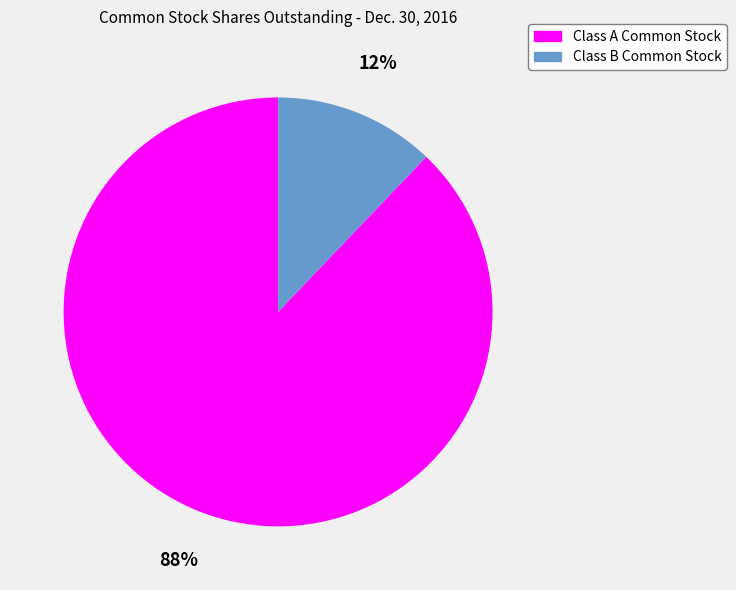

How many segments does this pie chart have?

2